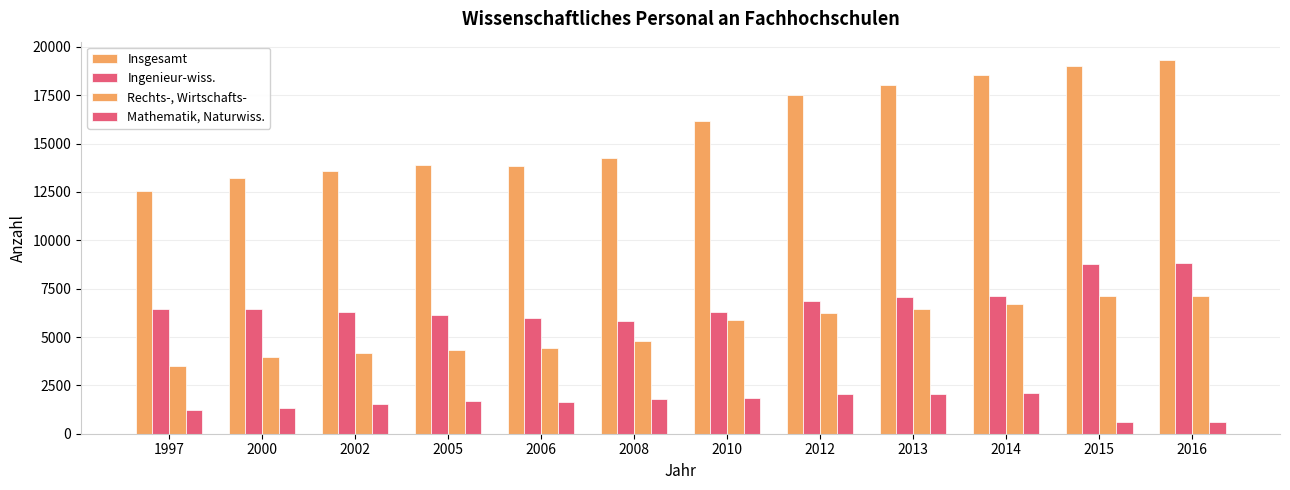

Reading left to right, list all the values displayed in this chart.

Insgesamt: 12562	13234	13594	13889	13849	14246	16178	17536	18049	18573	19000	19306
Ingenieur-wiss.: 6456	6465	6308	6155	5974	5818	6312	6842	7045	7136	8784	8837
Rechts-, Wirtschafts-: 3505	3979	4153	4329	4422	4791	5864	6251	6446	6693	7102	7117
Mathematik, Naturwiss.: 1208	1307	1519	1676	1642	1786	1871	2047	2046	2091	621	623